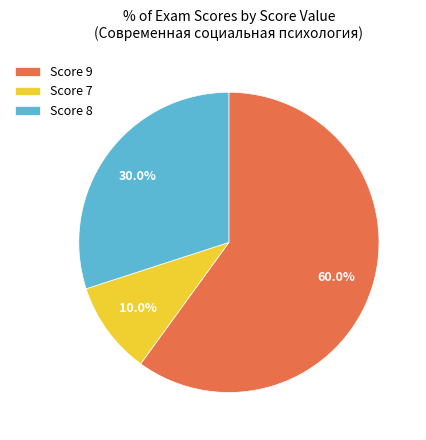

Which has a higher value, Score 7 or Score 9?

Score 9